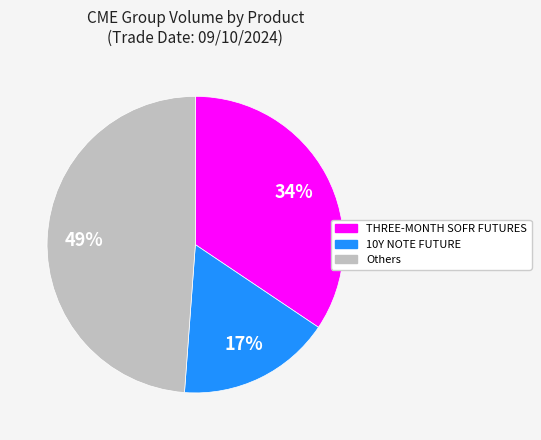

How many slices are in this pie chart?

3